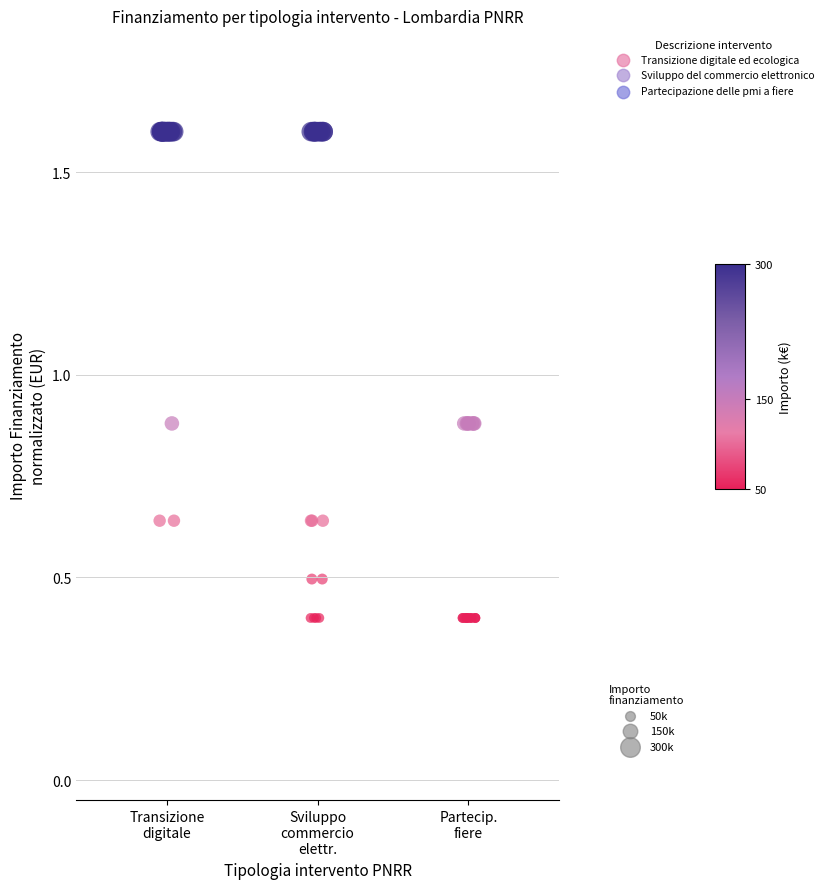

Which series has the widest spread of Y values?

Sviluppo del commercio elettronico